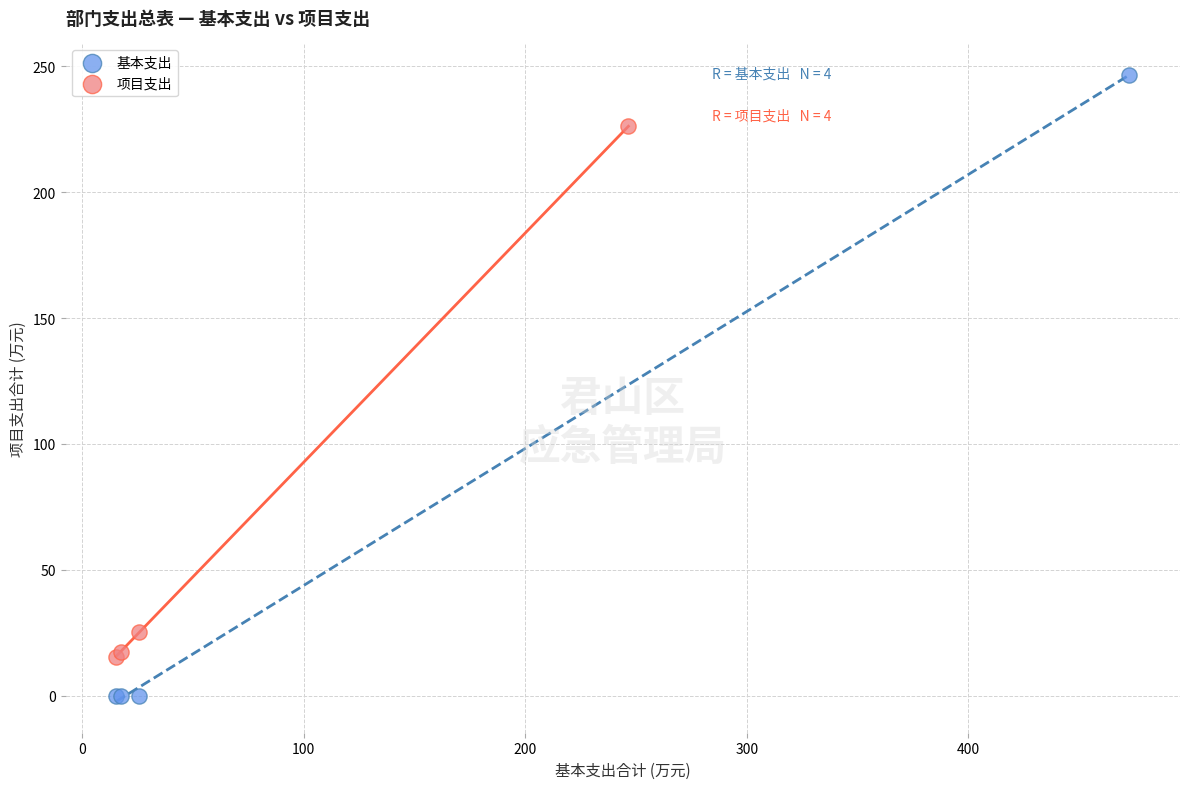

Which series contains the lowest Y value?

基本支出